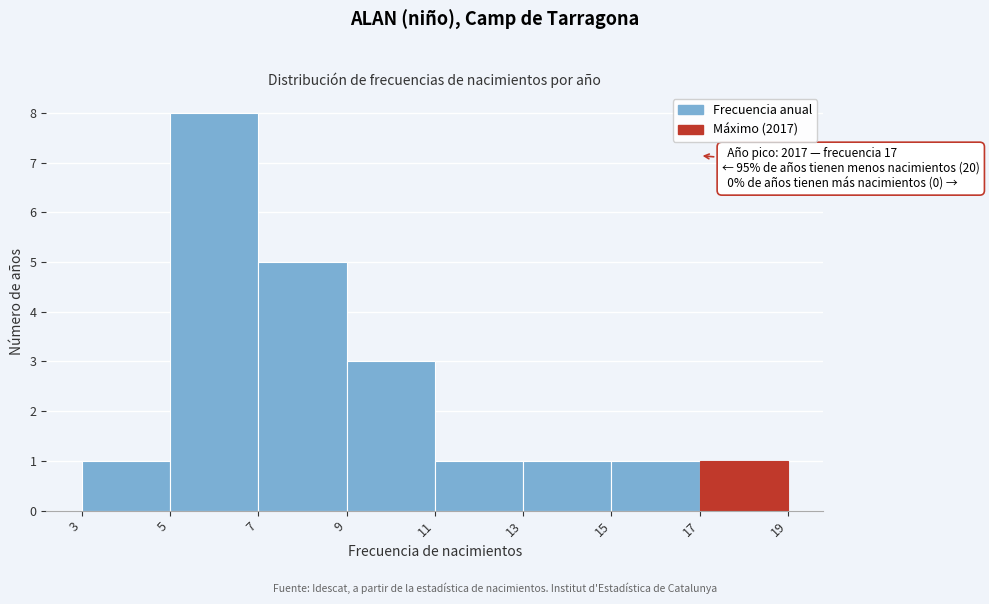

Which range on the x-axis has the tallest bar?

5 to 7